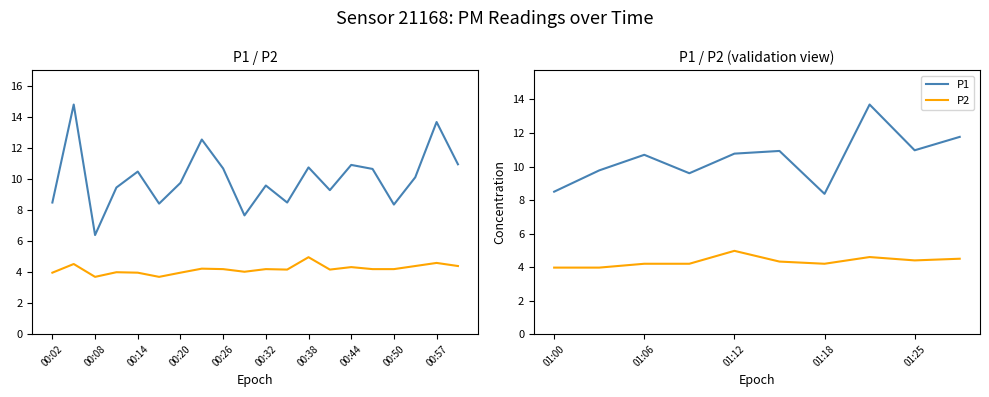

In P2, how many points are lower than both neighbors (excluding endpoints)?

2